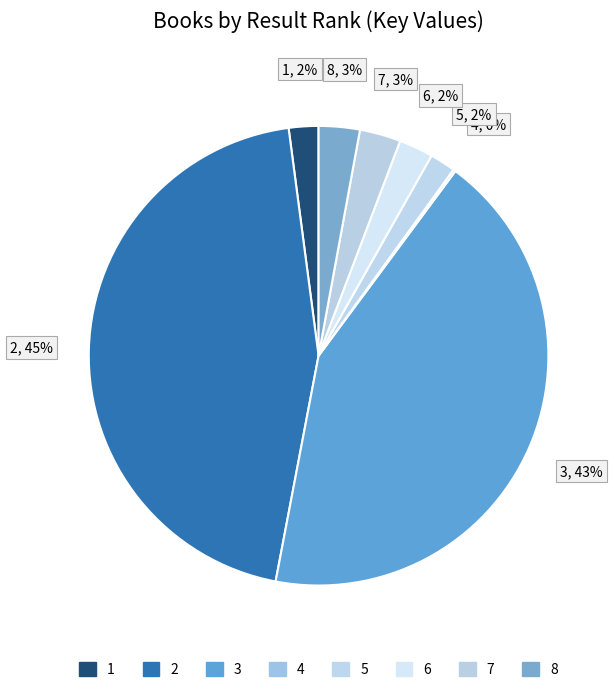

Which has a higher value, 5 or 8?

8